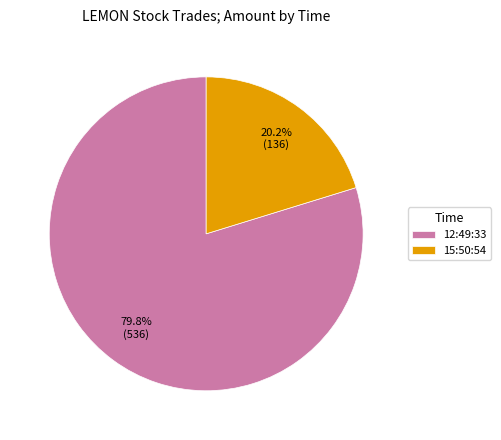

Which slice is the largest?

12:49:33